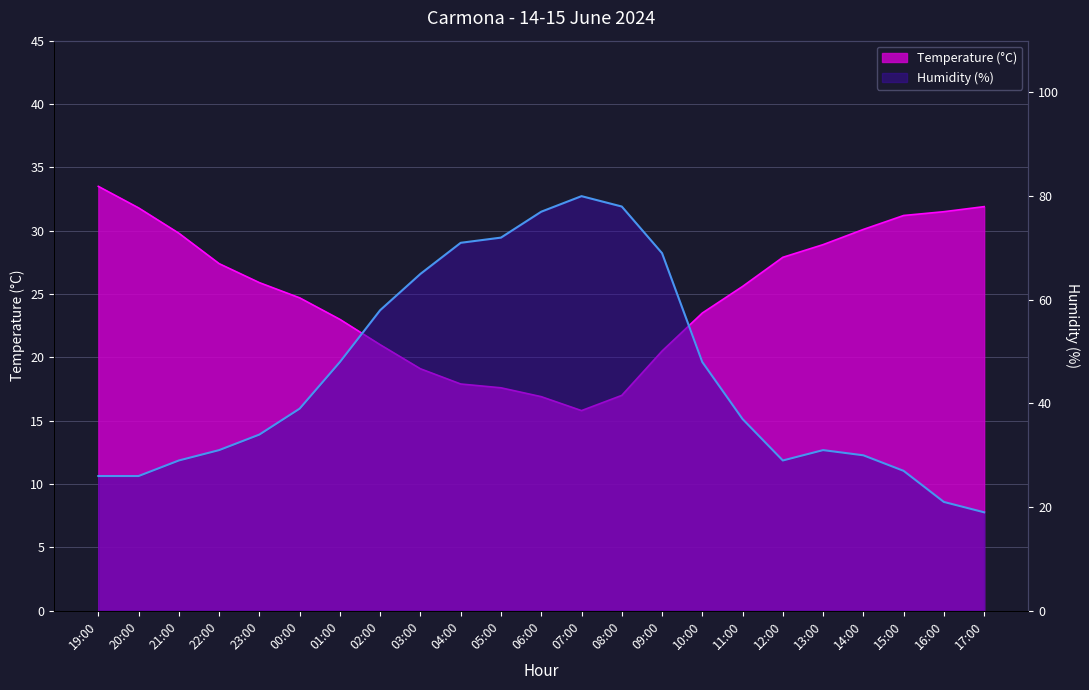

Rank the series by their maximum value, from lowest to highest.

Temperature (°C), Humidity (%)